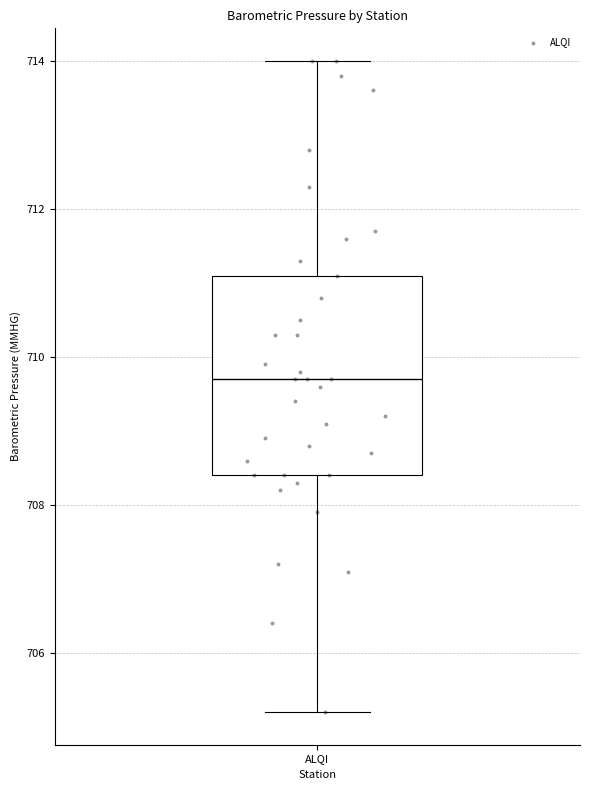

Read this box plot against the y-axis: the position of the median line, the range covered by the box, and the ends of both whiskers. The values are not printed on the chart, so give them approximately, as read against the axis.

median 709.8, box 708.4 to 711.2, whiskers 705.2 to 714.0